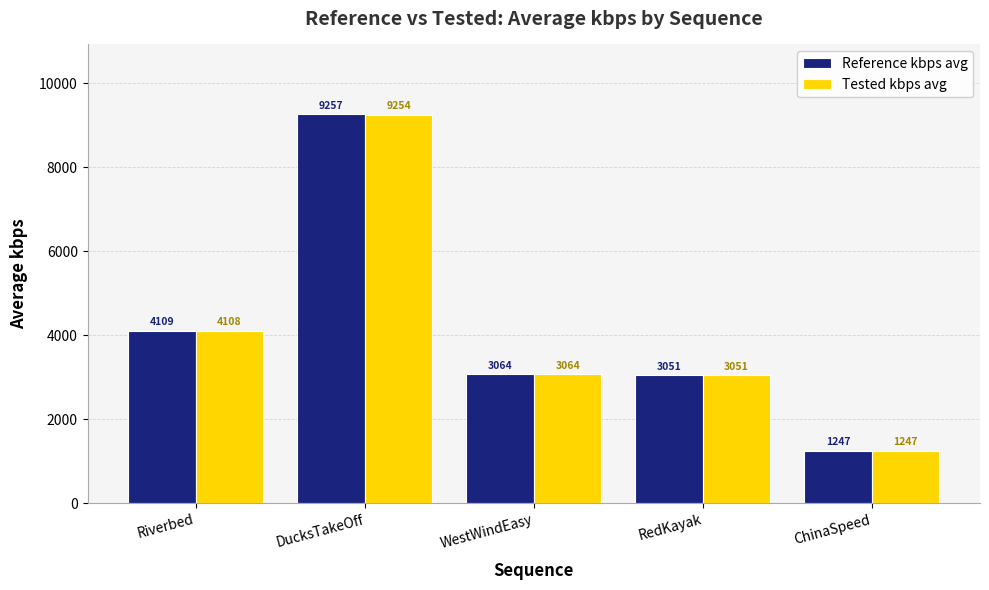

Read the Tested kbps avg value at Riverbed.

4107.9